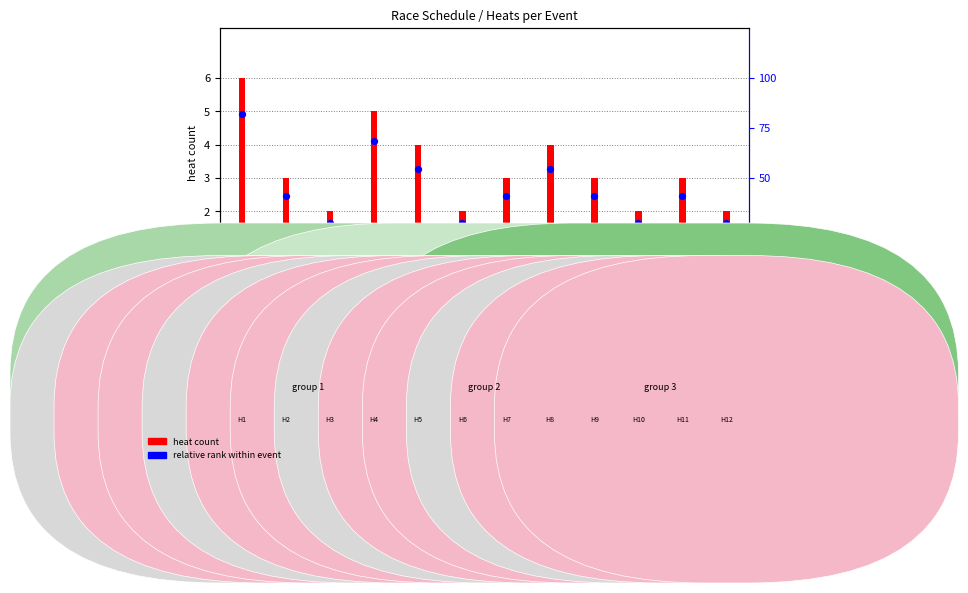

Which series has the largest Y range (max minus min)?

heat count